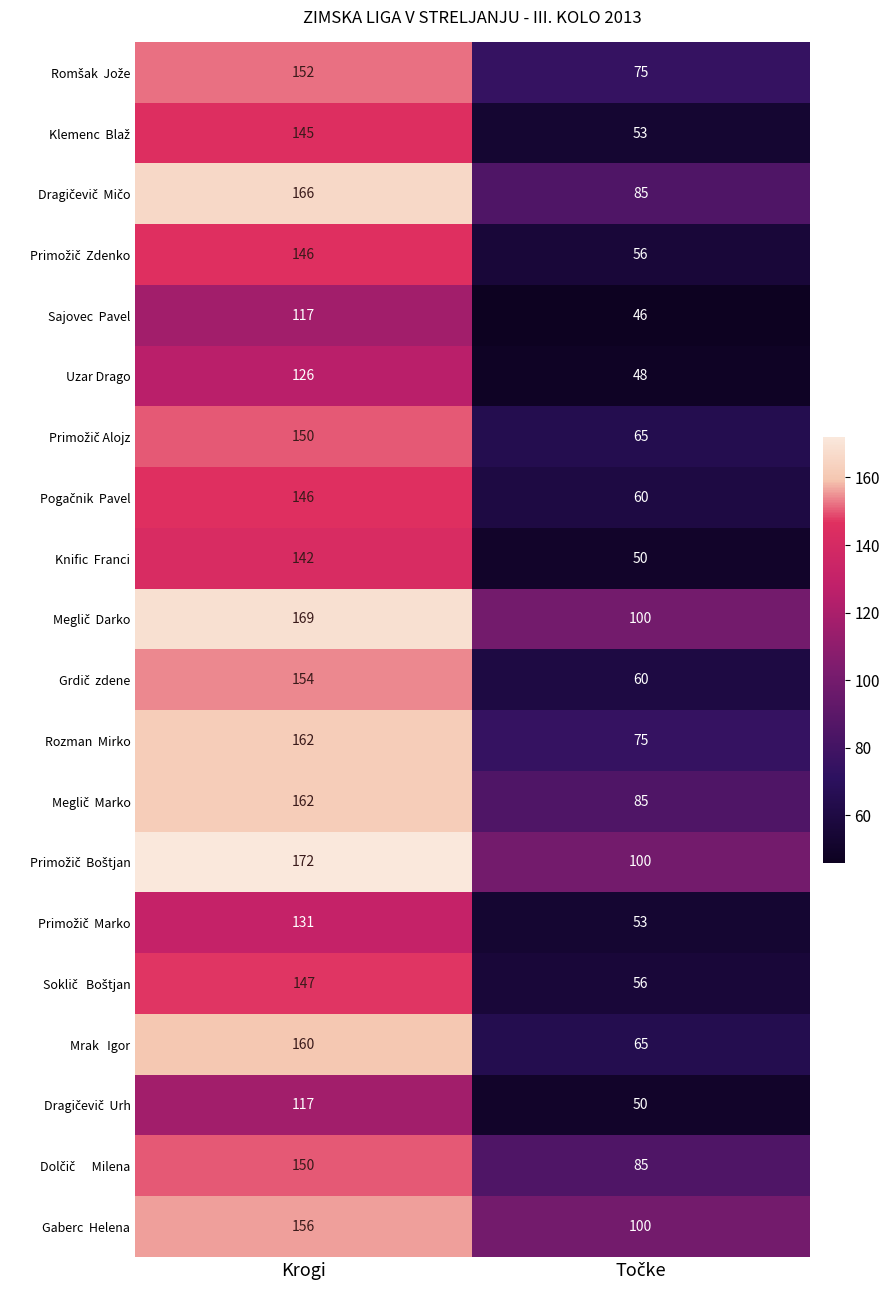

How many series are shown in this chart?

20